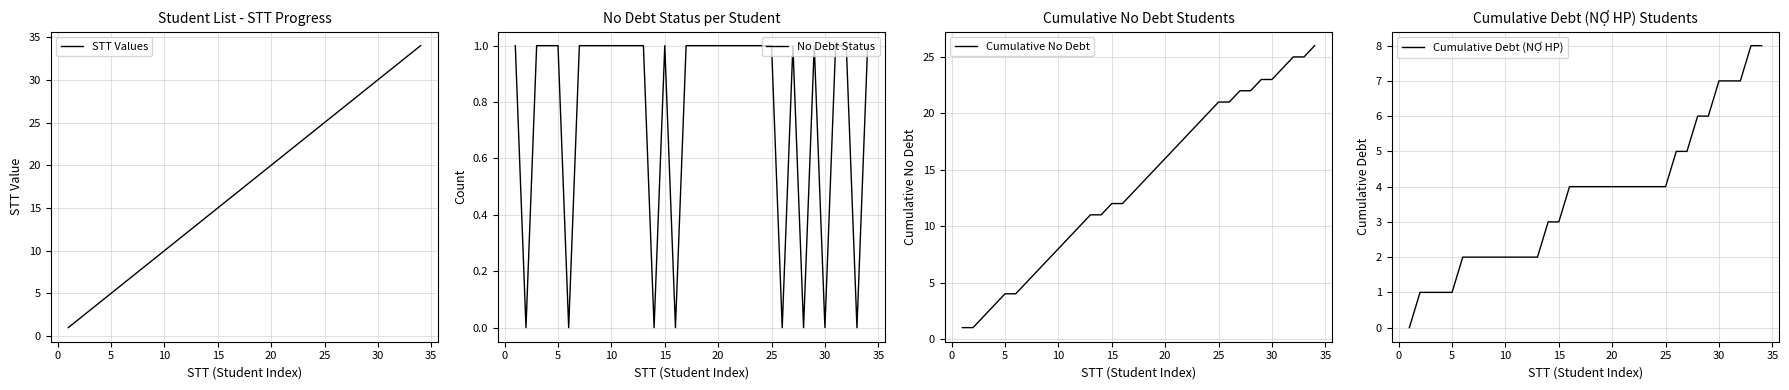

The STT Values series shows 17 at 10. True or false?

False